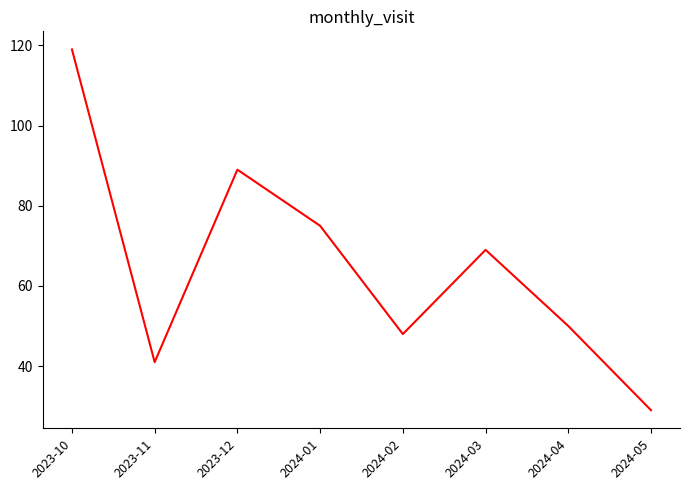

Which label corresponds to the largest value in the chart?

2023-10